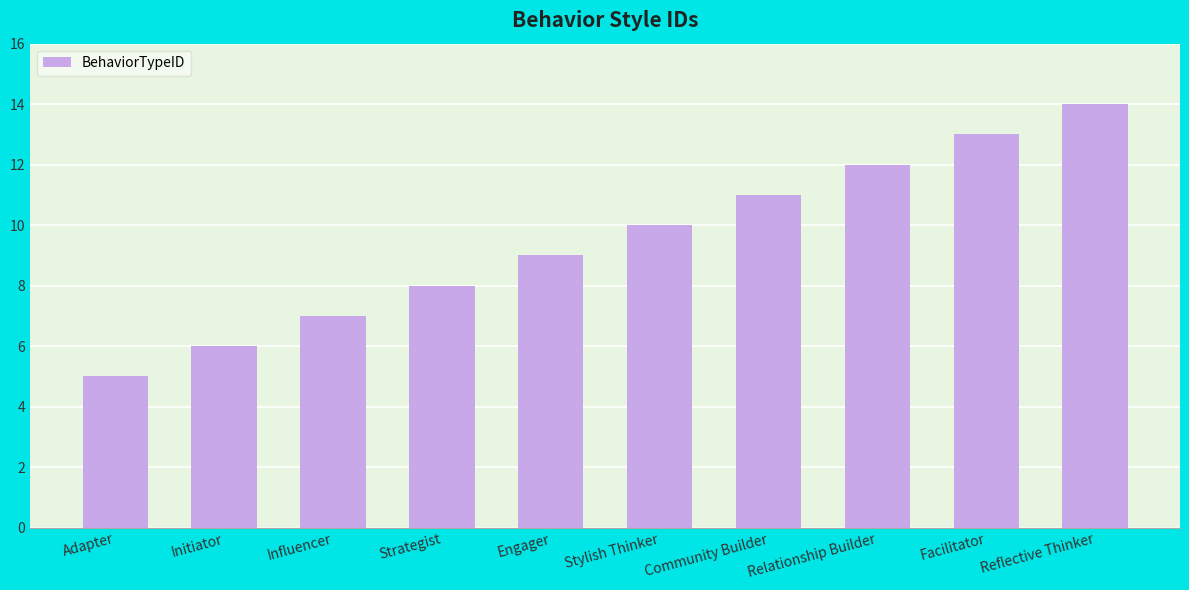

What position from the right is Reflective Thinker?

1